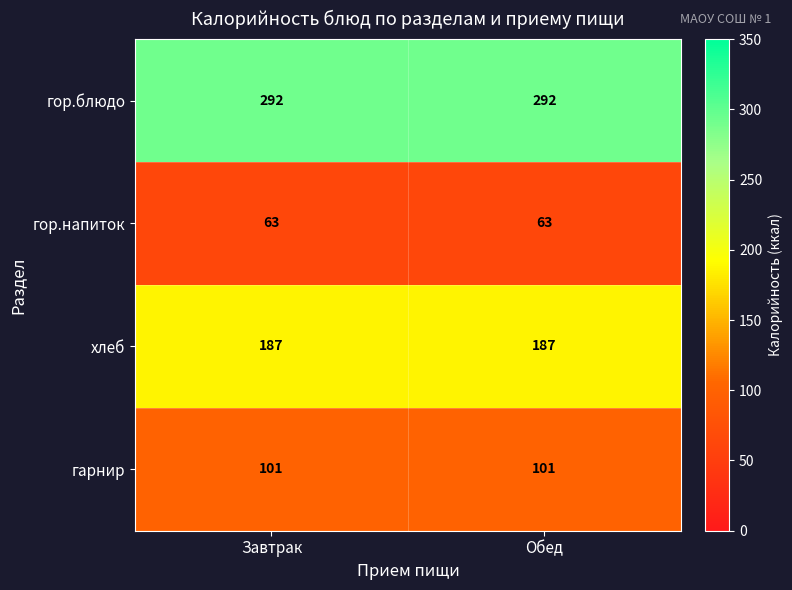

What is the approximate value of хлеб at Завтрак?

187